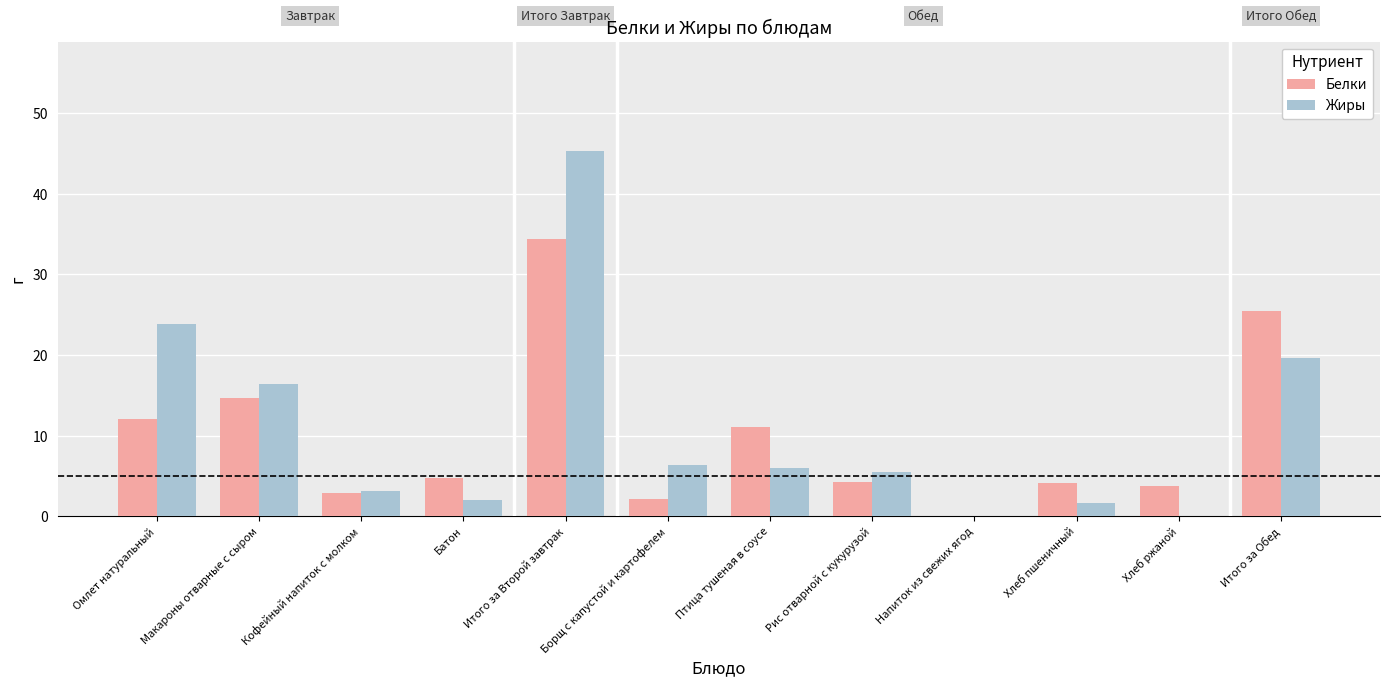

How many groups of bars are there?

12